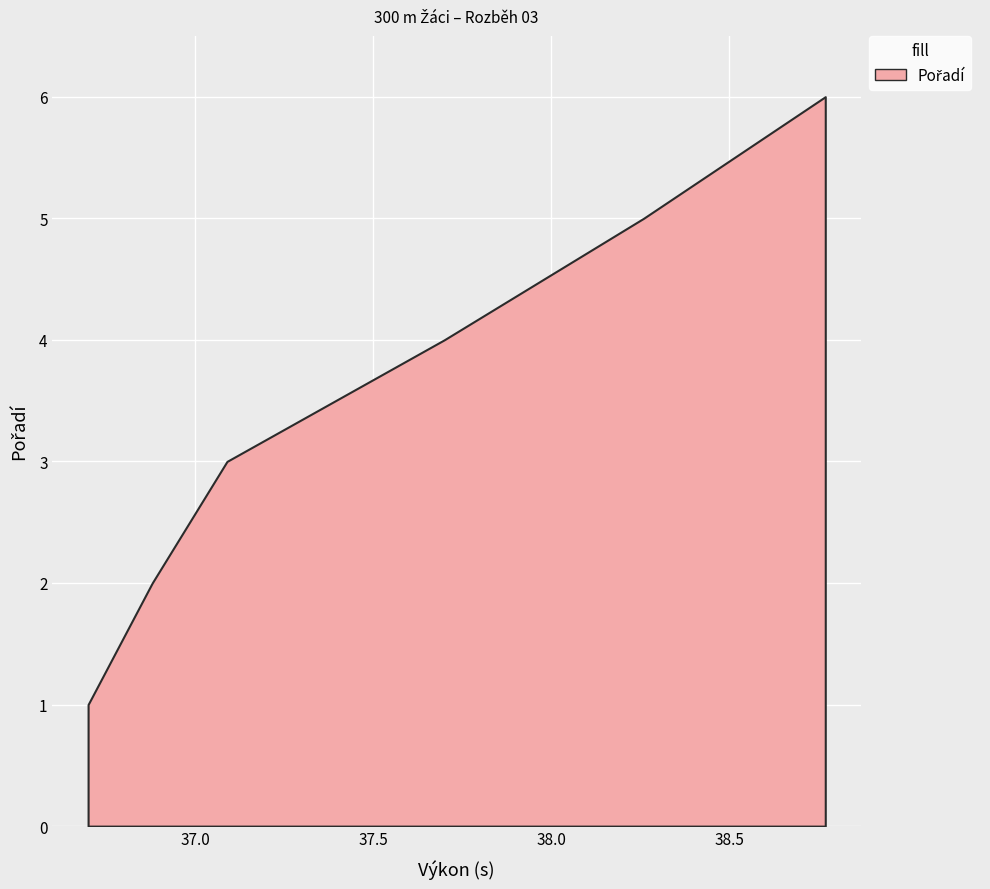

True or false: the data has more than 2 interior local peaks.

False